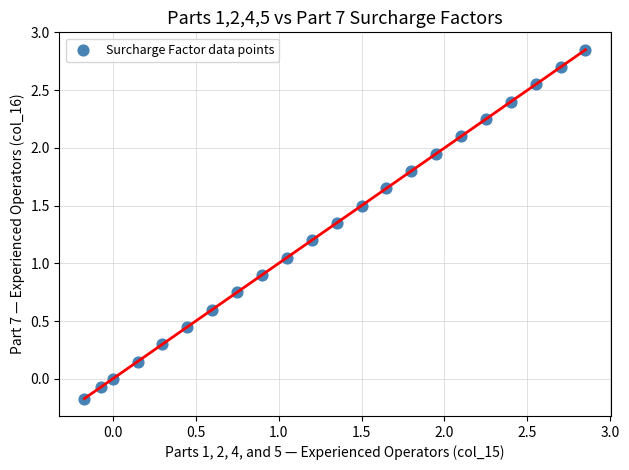

What is the range of X values (max minus min)?

3.0